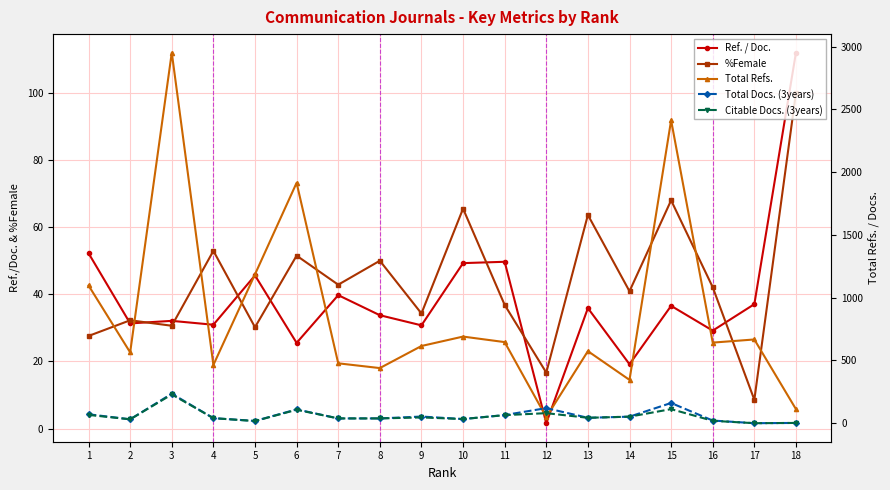

Where does the %Female series first go above 42?

4